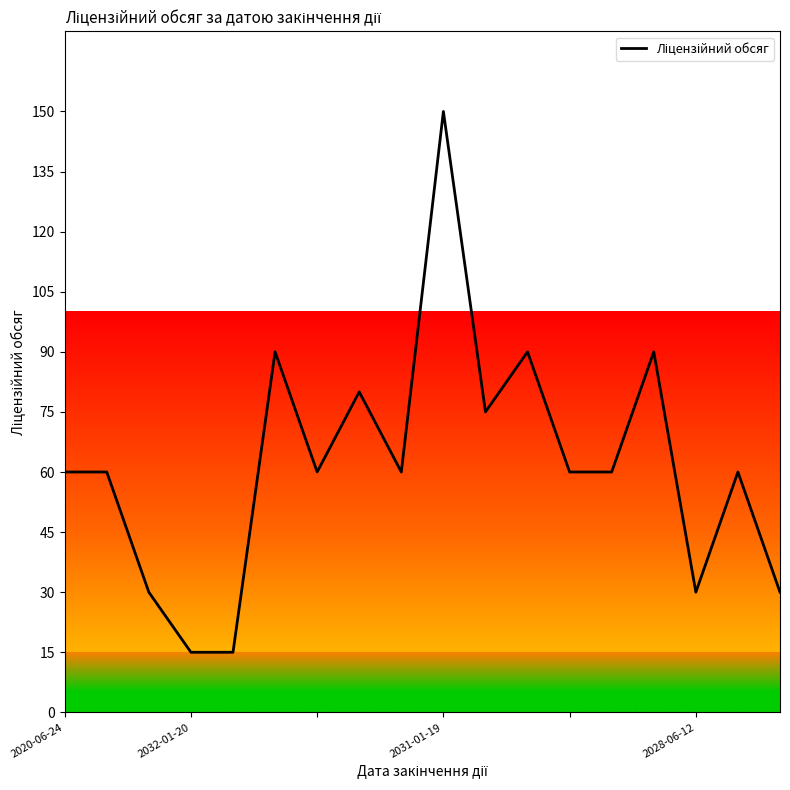

What is the difference between the maximum and minimum values?

135